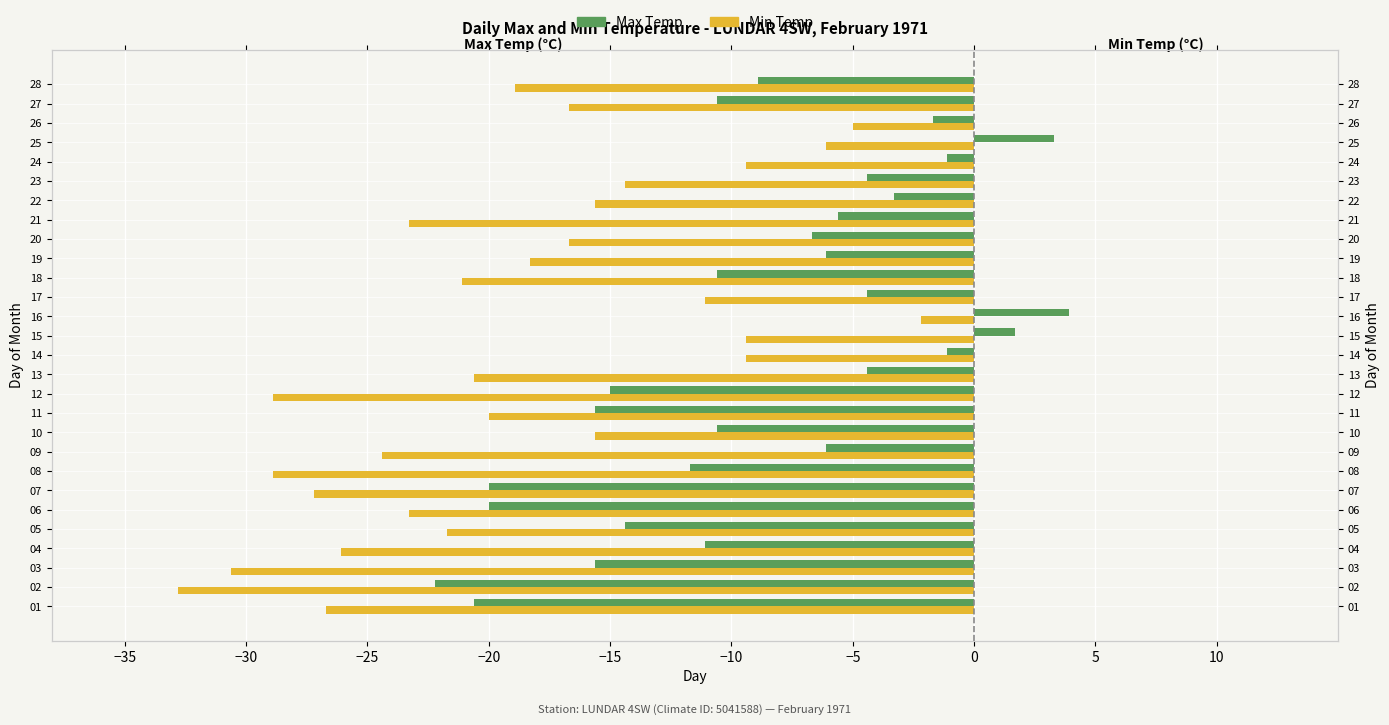

How many negative values does the Max Temp series have?

25